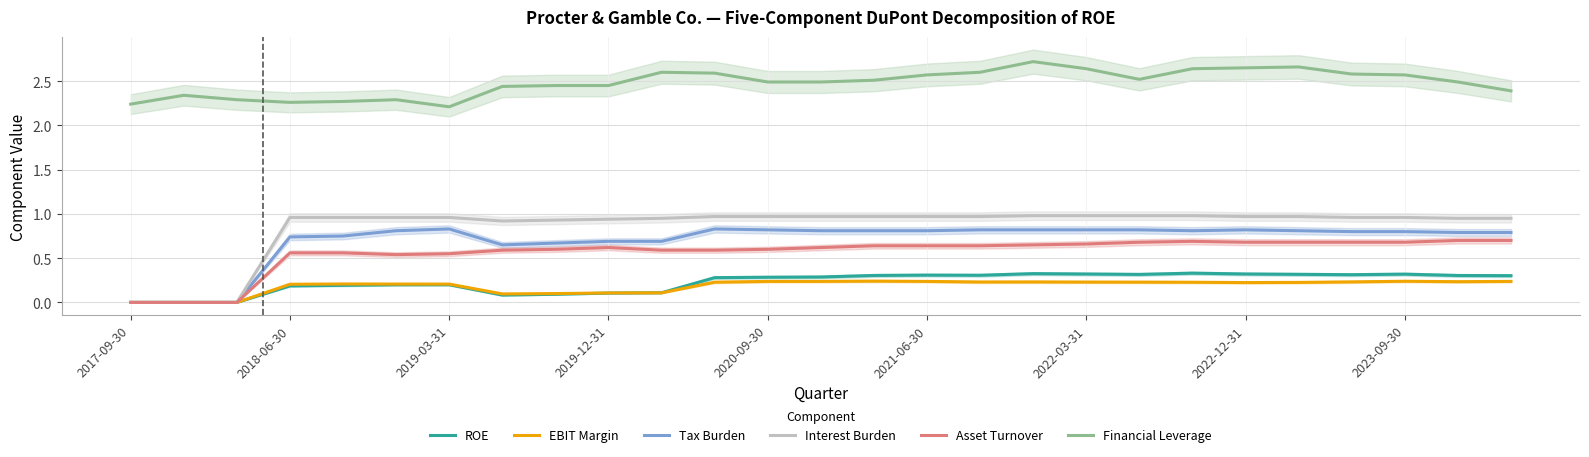

What is the maximum value for ROE?

0.3